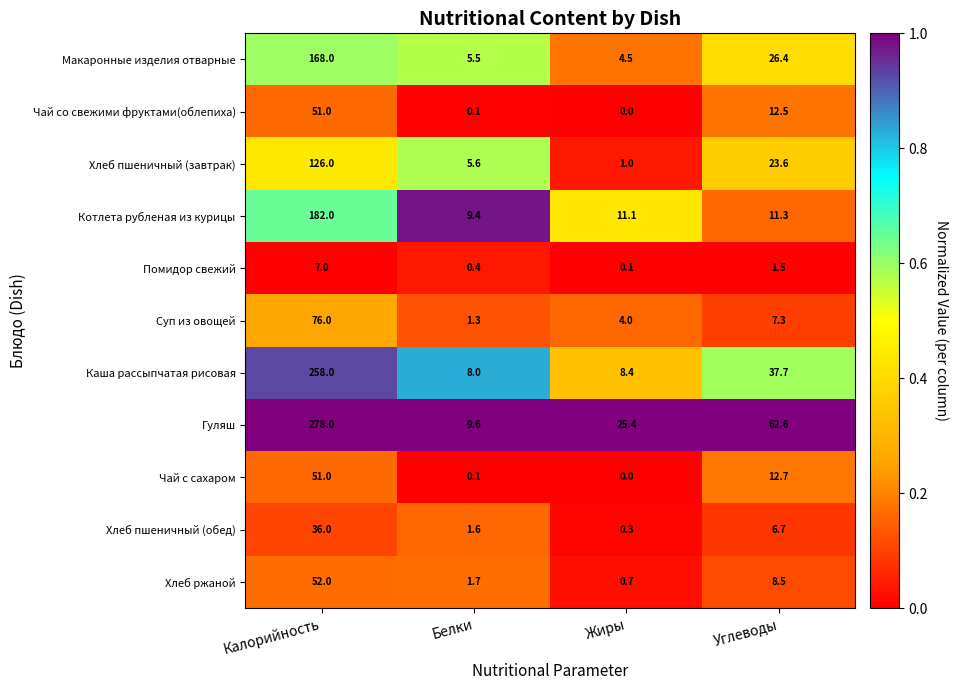

At which label is Чай со свежими фруктами(облепиха) closest to 25?

Углеводы